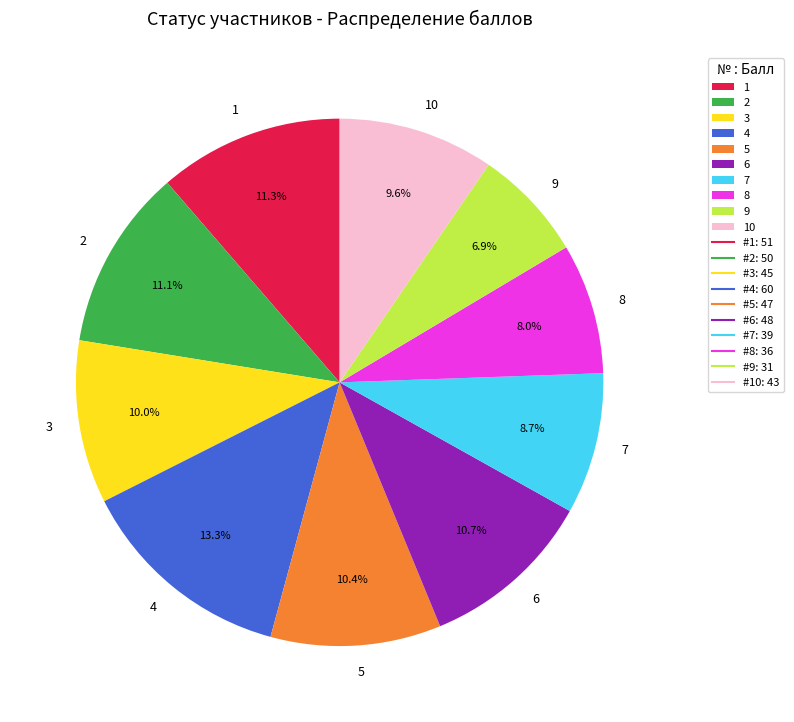

The 1 slice represents 11% of the pie. True or false?

True